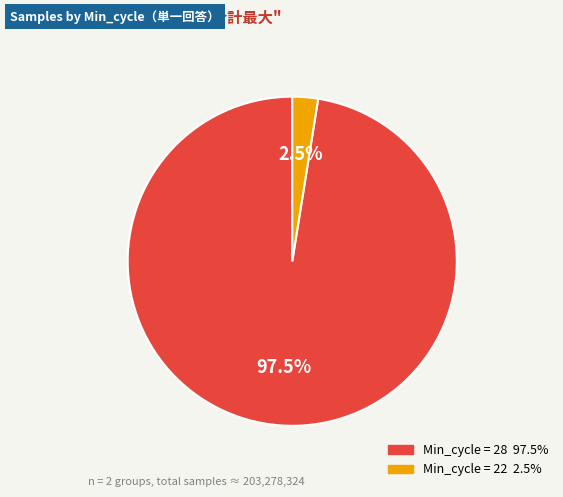

Does any single category account for the majority?

Yes